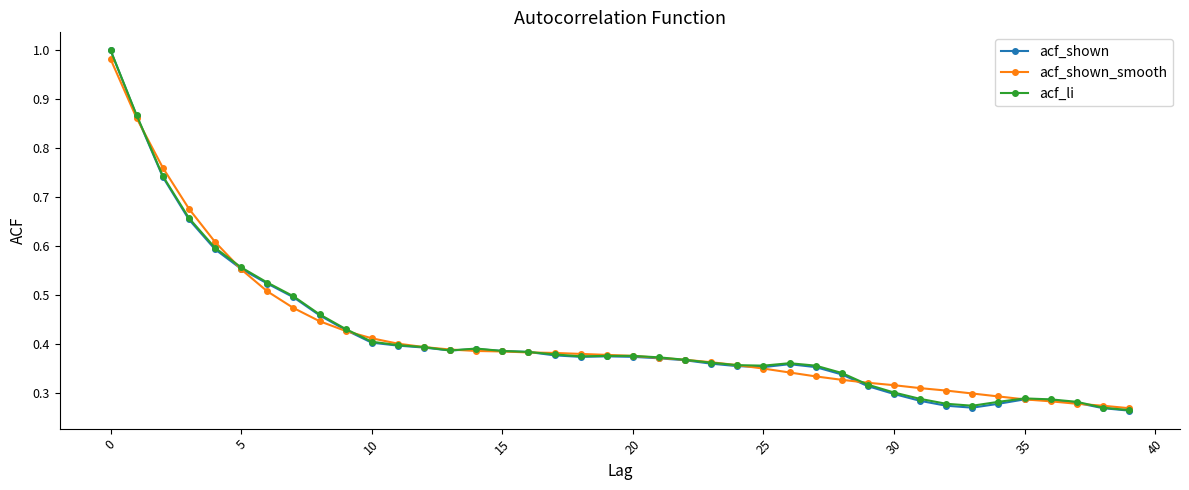

At how many categories does at least one series exceed 0?

40